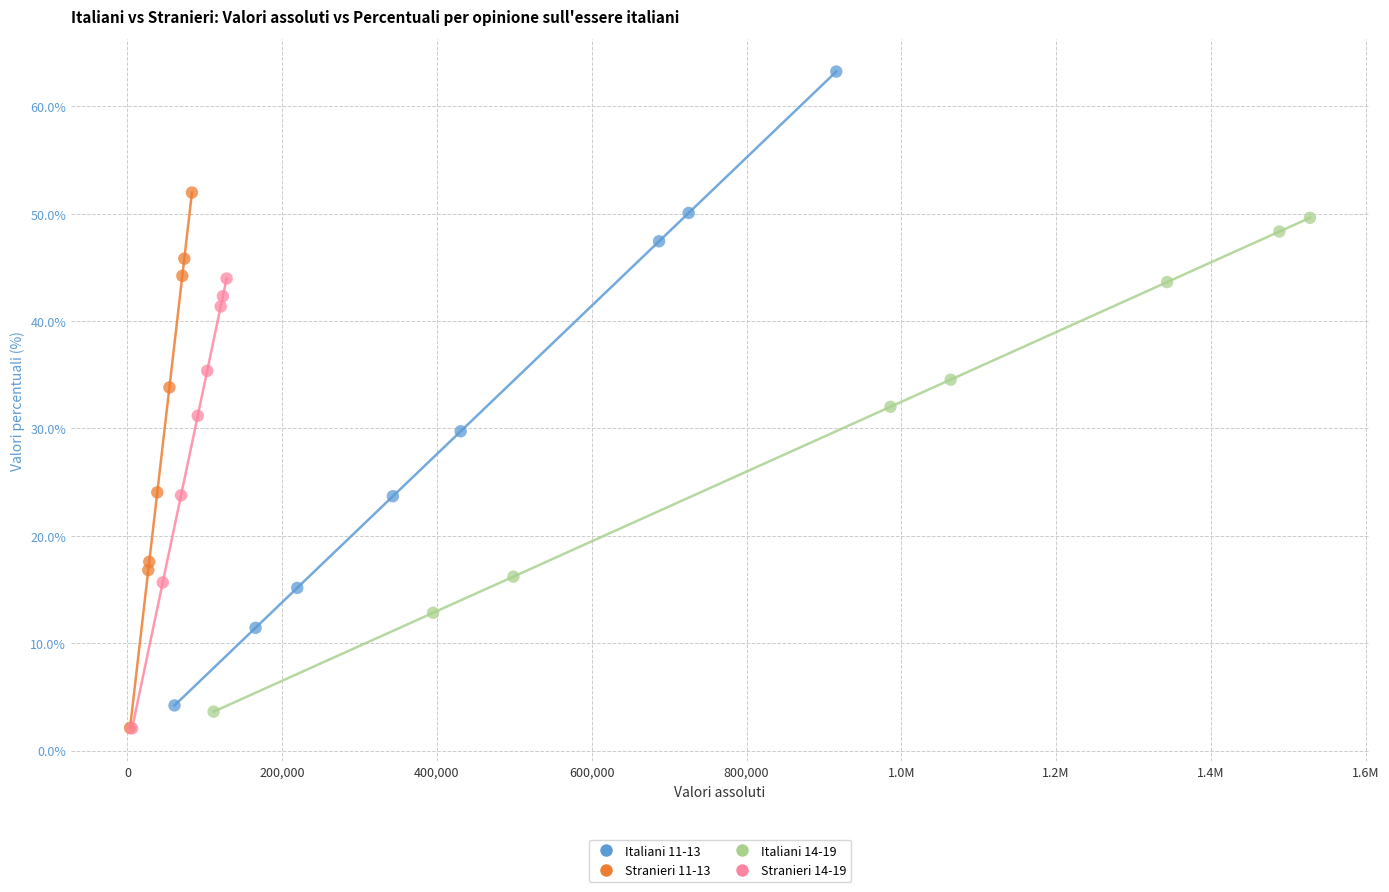

Which series reaches the maximum Y coordinate?

Italiani 11-13